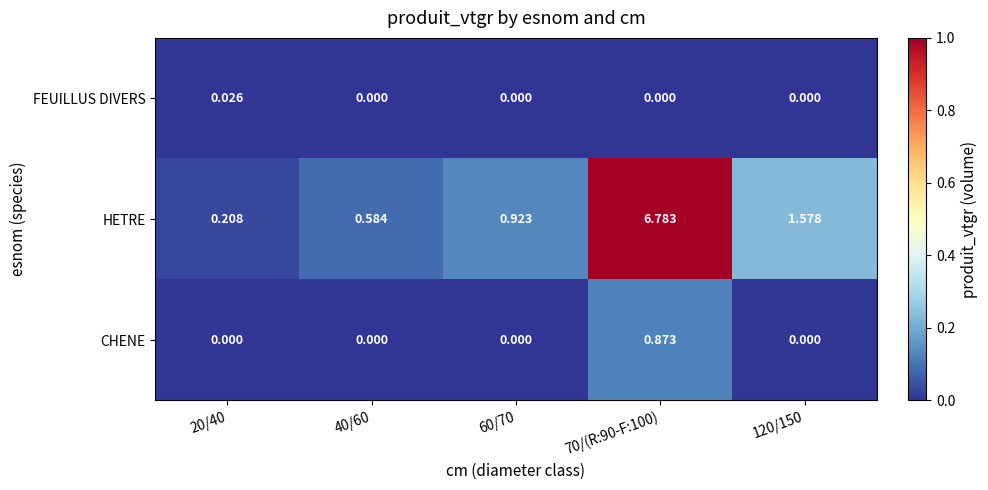

List the series in order of their peak value, lowest first.

FEUILLUS DIVERS, CHENE, HETRE